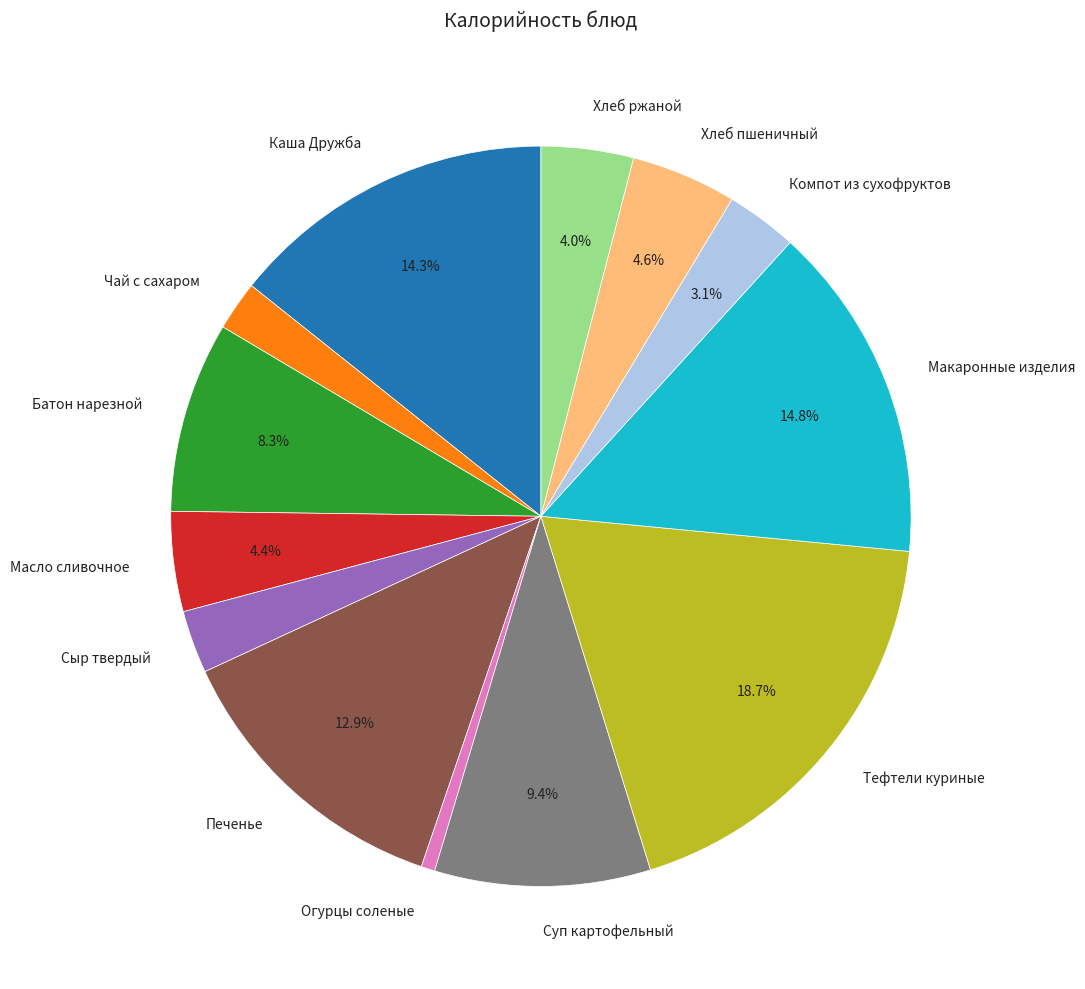

Does any single category account for the majority?

No